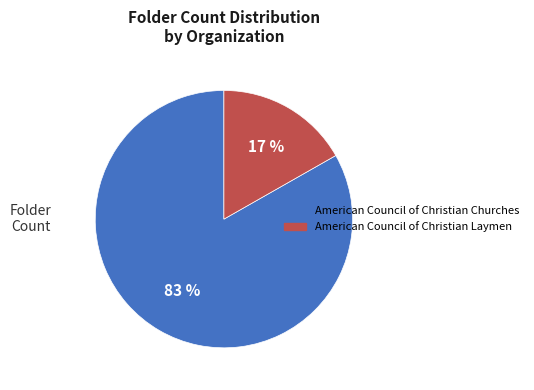

What is the smallest slice in the pie chart?

American Council of Christian Laymen